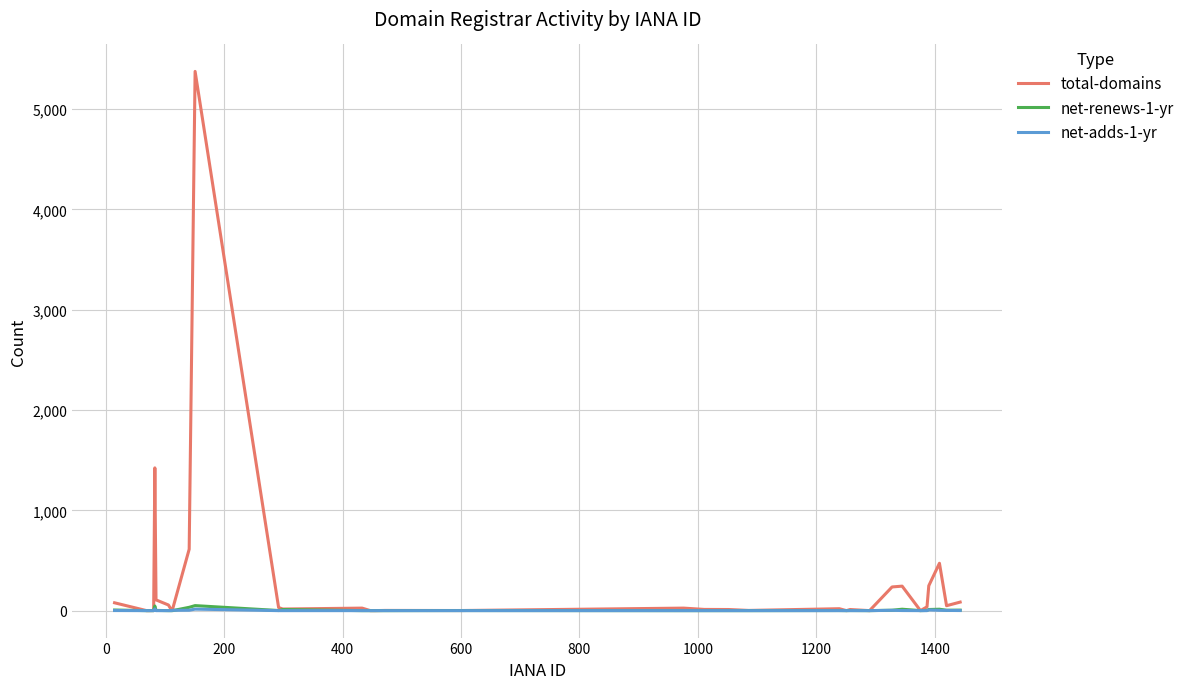

What is the highest value of the total-domains series?

5375